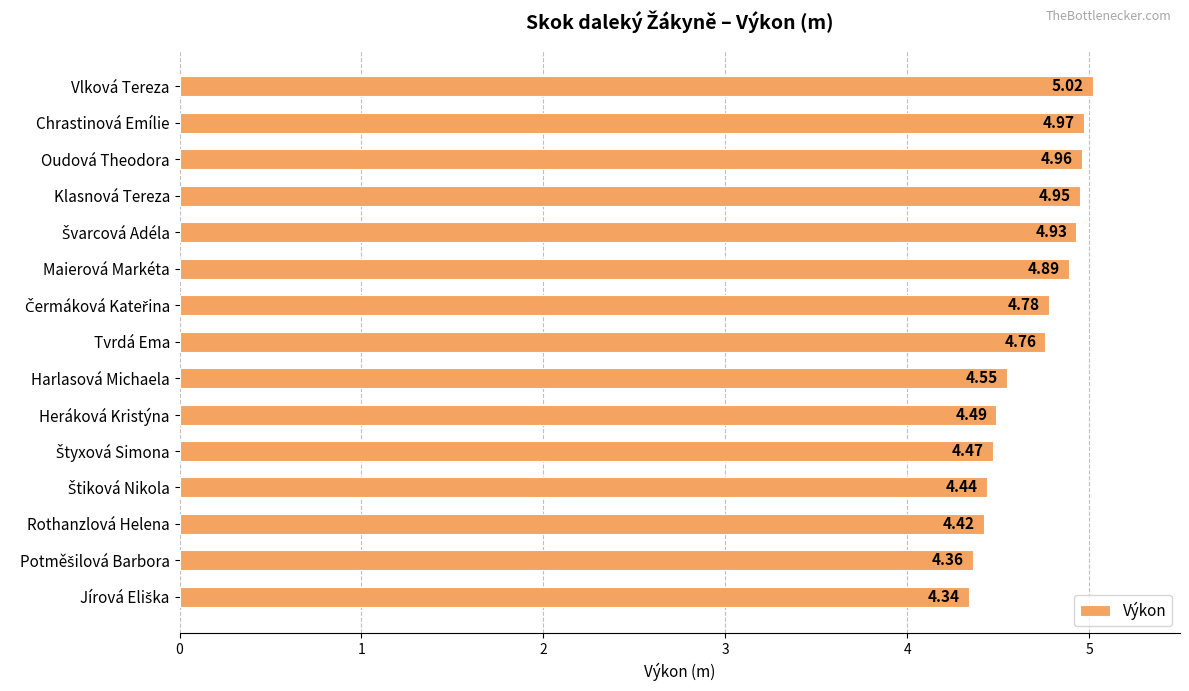

Which label corresponds to the largest value in the chart?

Vlková Tereza